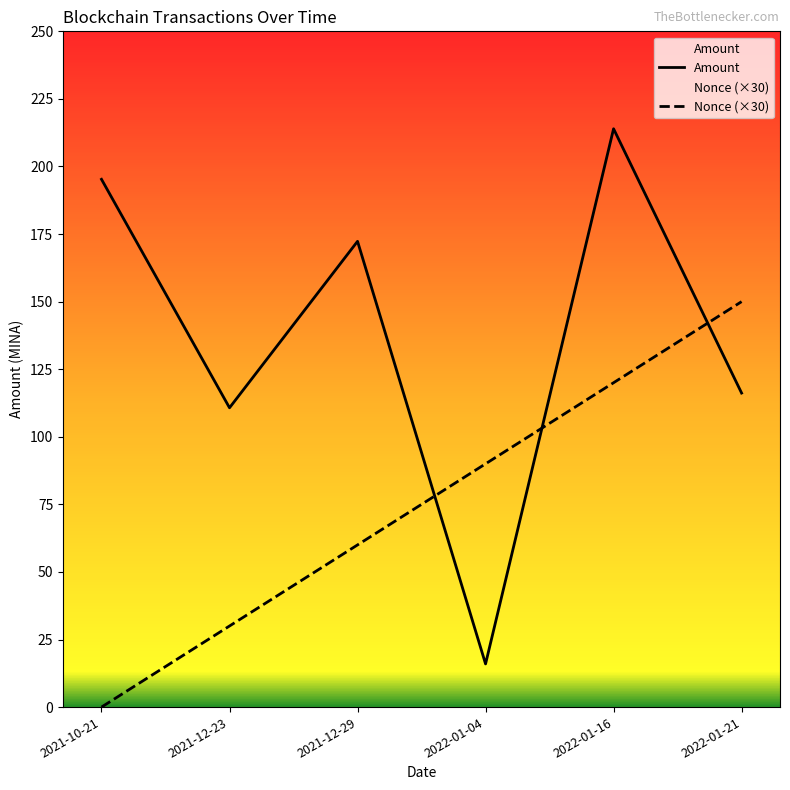

What are all the series names shown in the legend?

Amount, Nonce